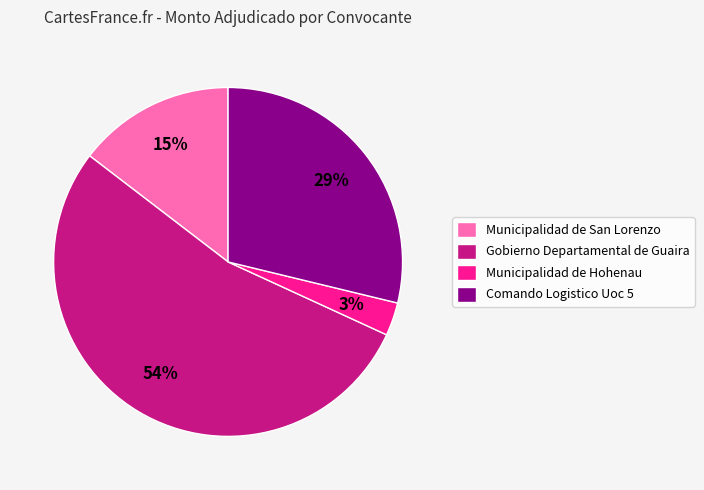

How many segments does this pie chart have?

4